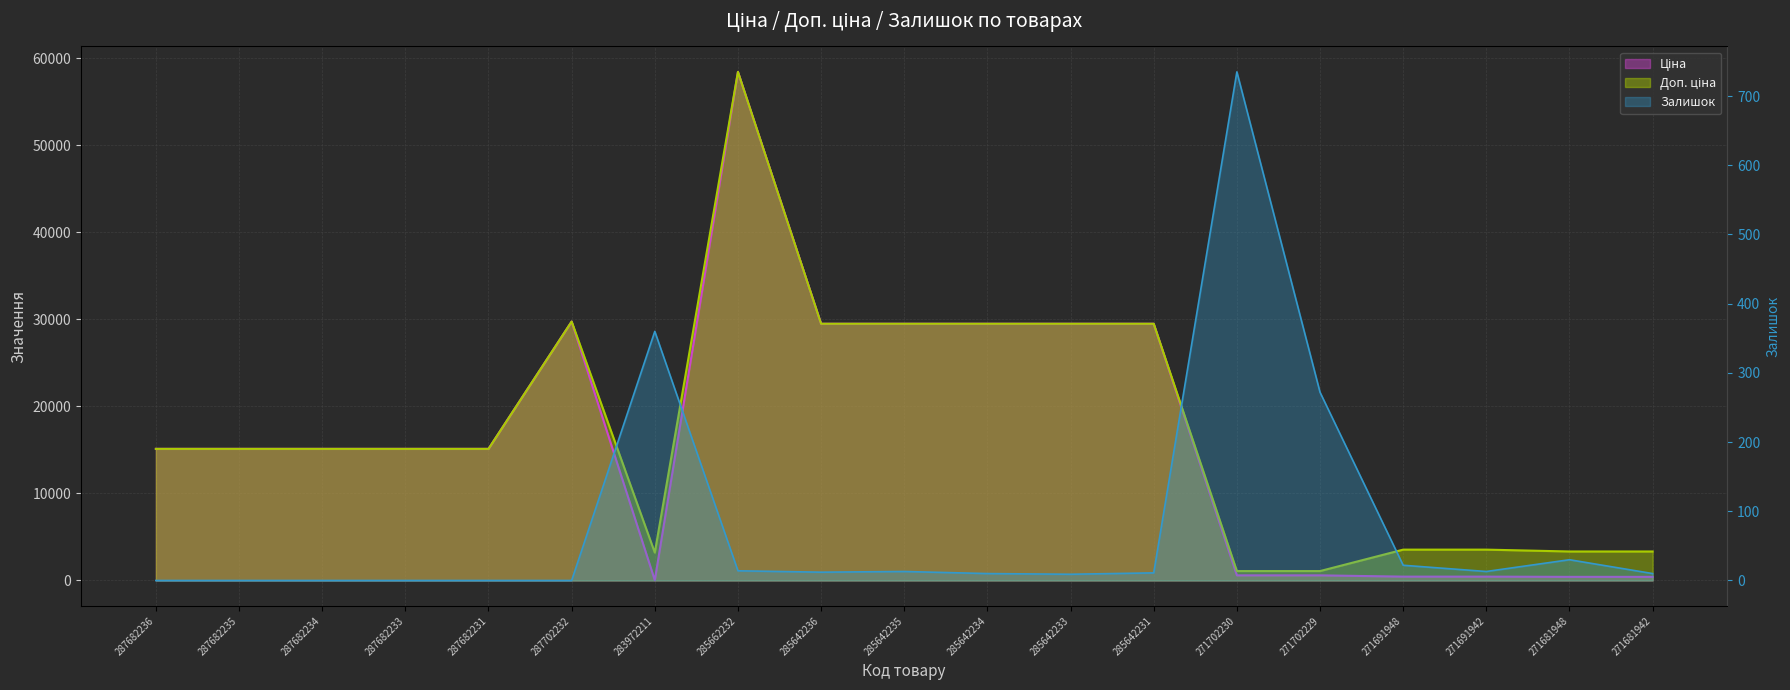

Reading right to left, extract all data points from this chart.

Ціна: 416.6	416.6	443.1	443.1	589.9	589.9	29491.5	29491.5	29491.5	29491.5	29491.5	58426.5	32.0	29747.2	15120.0	15120.0	15120.0	15120.0	15120.0
Доп. ціна: 3332.5	3332.5	3545.0	3545.0	1081.7	1081.7	29491.5	29491.5	29491.5	29491.5	29491.5	58426.5	3205.0	29747.2	15120.0	15120.0	15120.0	15120.0	15120.0
Залишок: 10.0	30.0	13.0	22.0	272.0	735.0	11.0	9.0	10.0	13.0	12.0	14.0	360.0	0.0	0.0	0.0	0.0	0.0	0.0